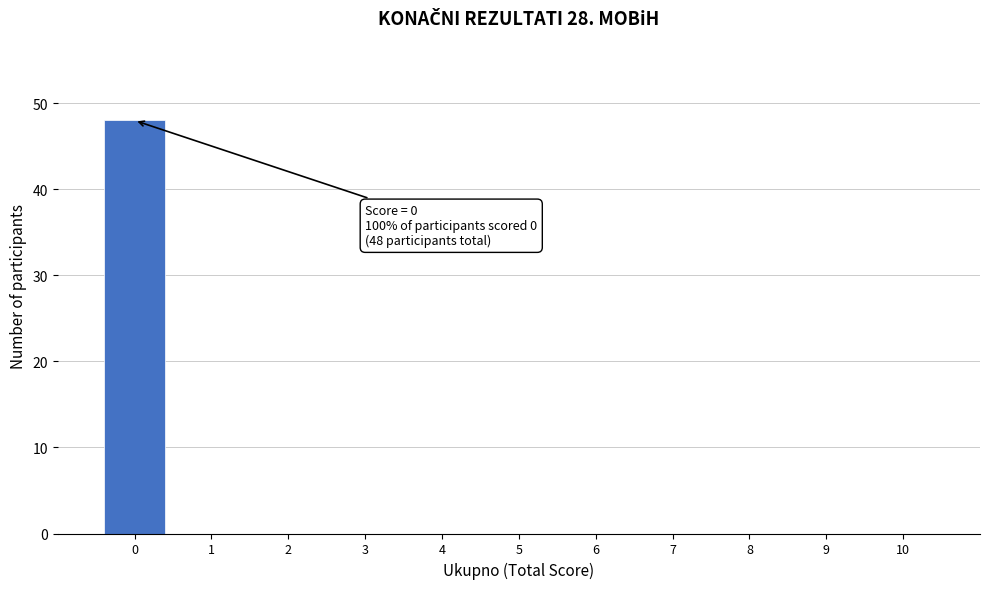

Reading left to right, transcribe all the data shown in this chart.

0=48	1=0	2=0	3=0	4=0	5=0	6=0	7=0	8=0	9=0	10=0